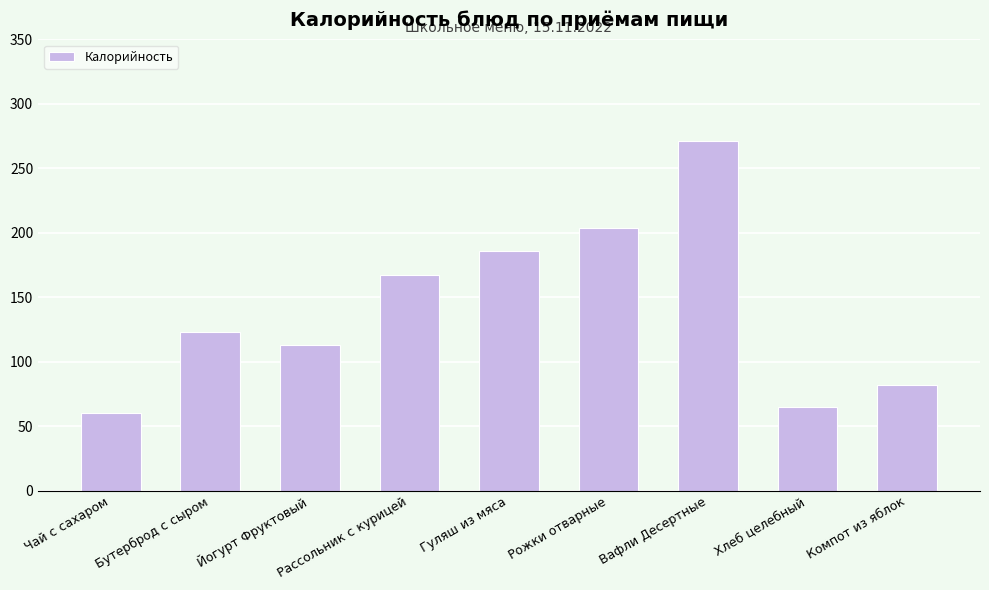

What is the sum of all values?

1271